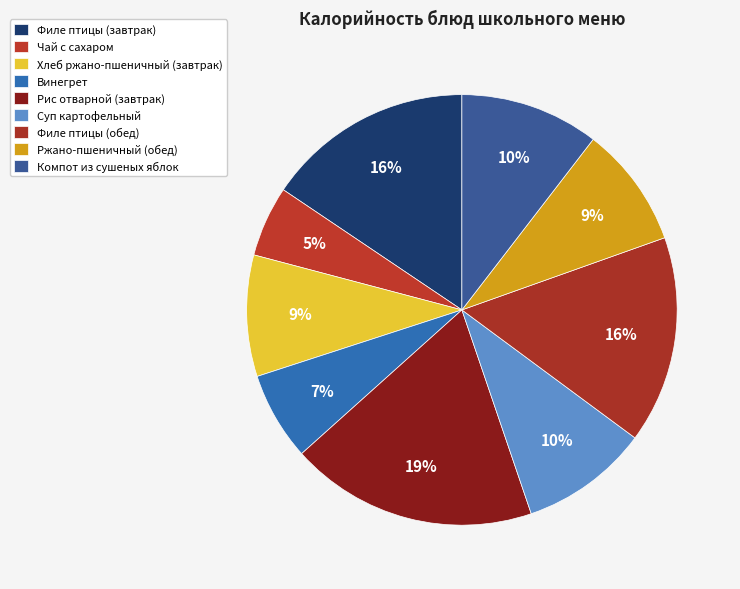

To the nearest percent, what percentage of the pie is Чай с сахаром?

5%